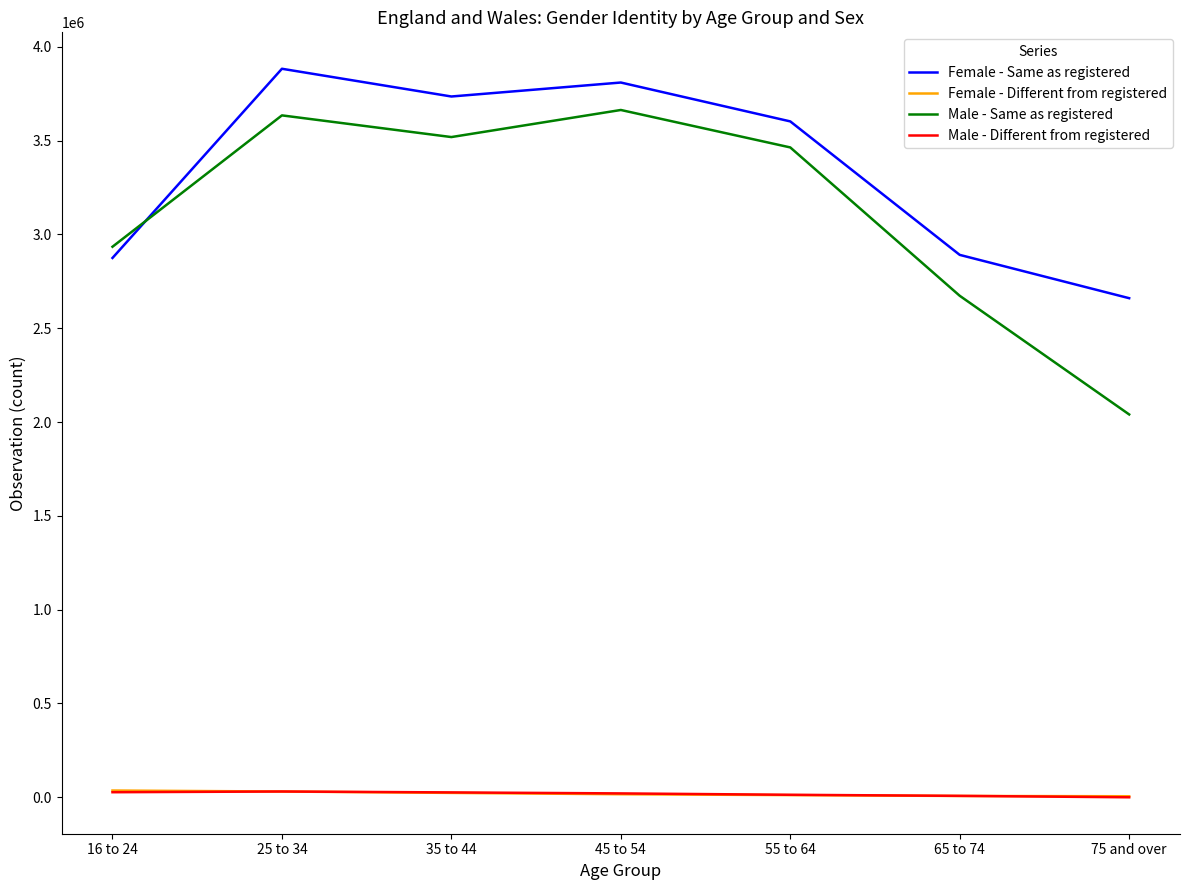

What is the greatest value displayed?

3883440